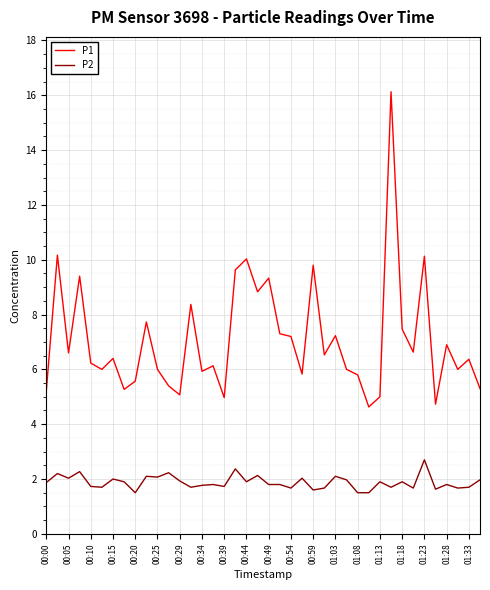

Rank the series by their average value, from highest to lowest.

P1, P2